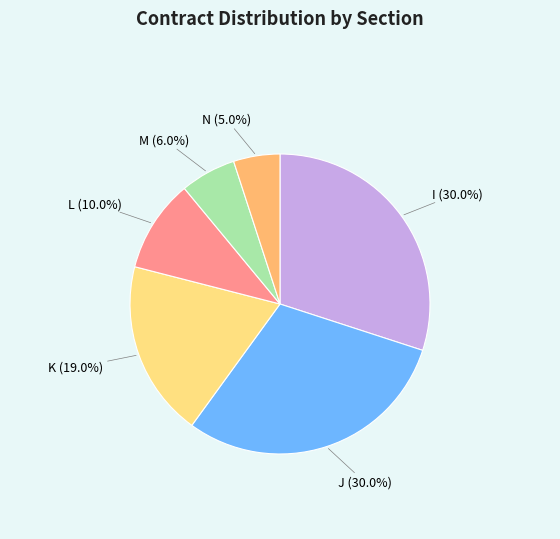

What percentage is the J slice, to the nearest percent?

30%